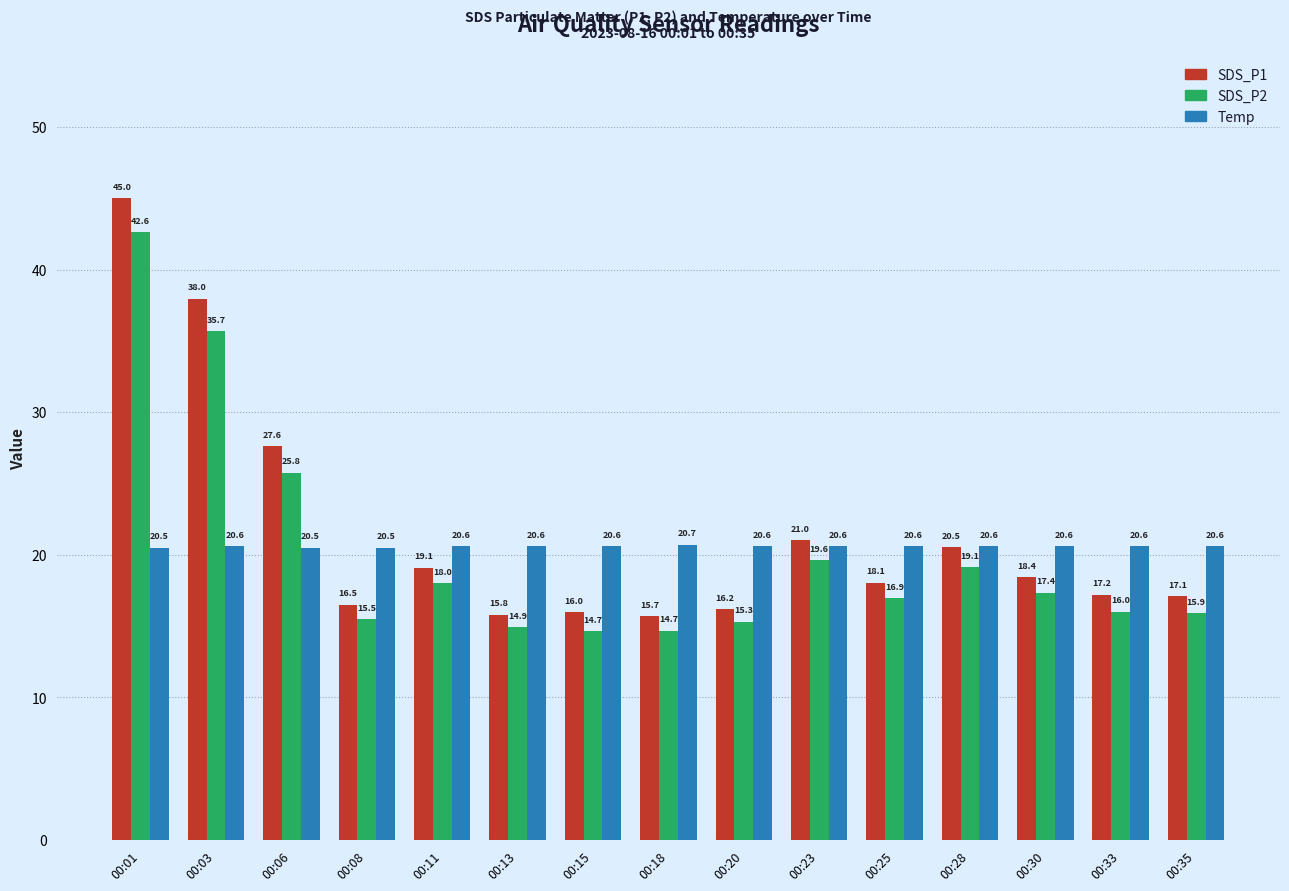

Which series has the largest total across all categories?

SDS_P1